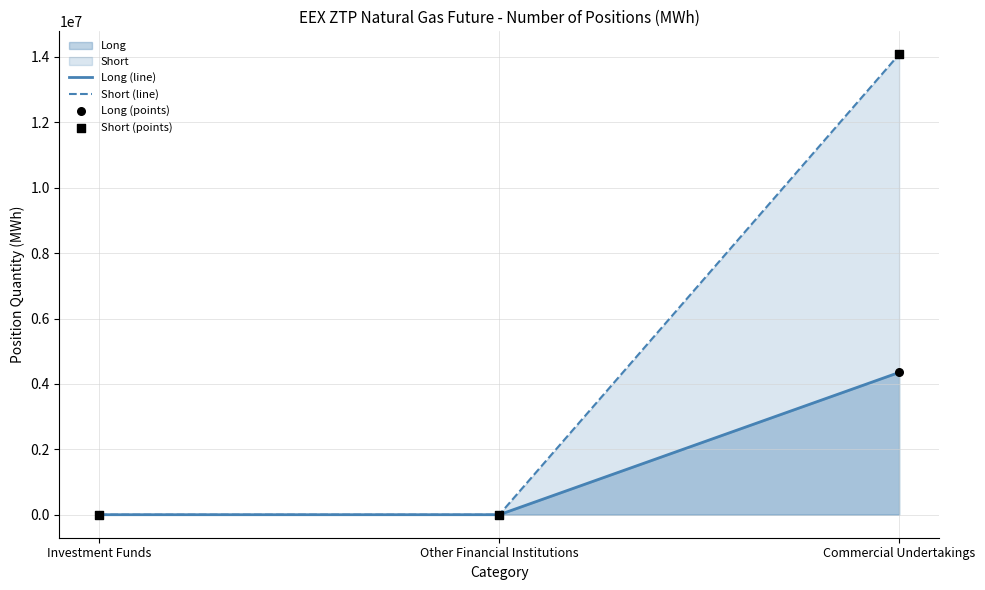

At how many categories does at least one series exceed 4090752?

1